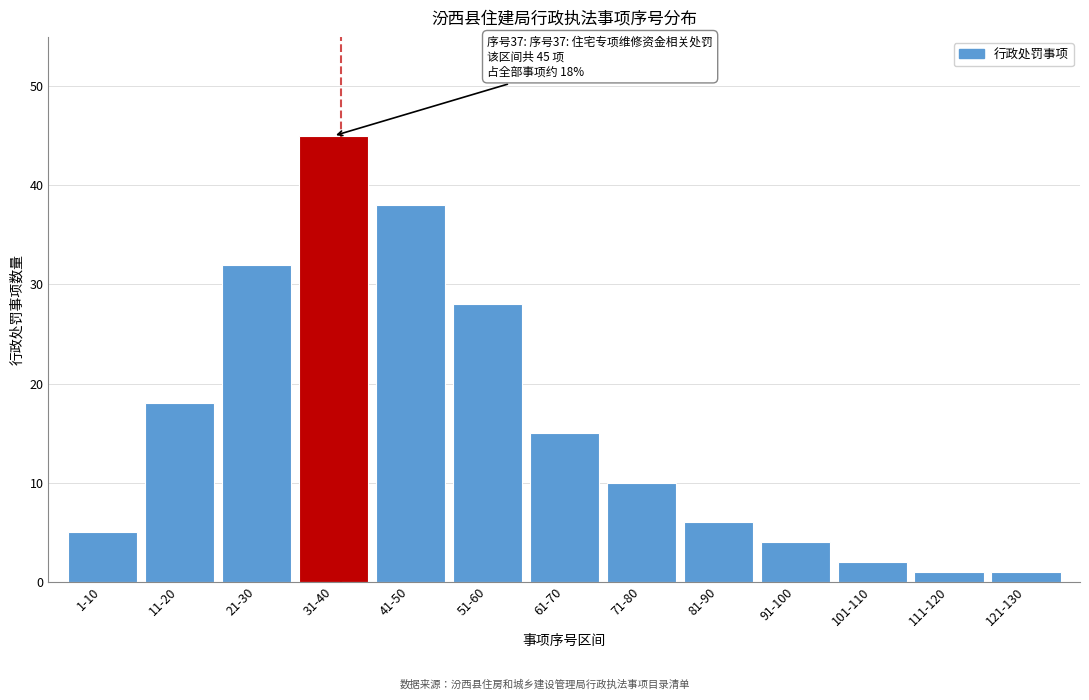

Reading right to left, extract all data points from this chart.

1	1	2	4	6	10	15	28	38	45	32	18	5